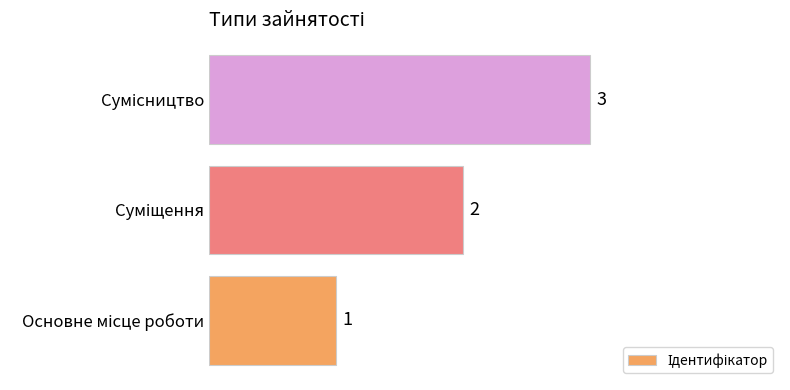

What is the sum of all values?

6